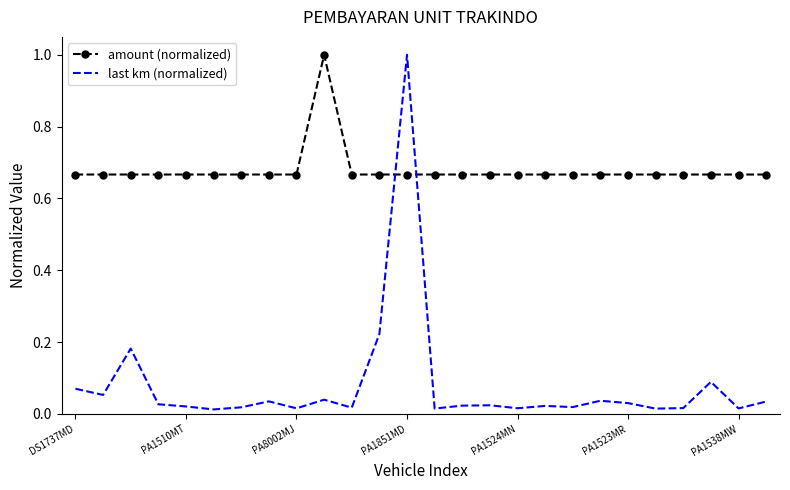

Rank the series by their average value, from highest to lowest.

amount (normalized), last km (normalized)